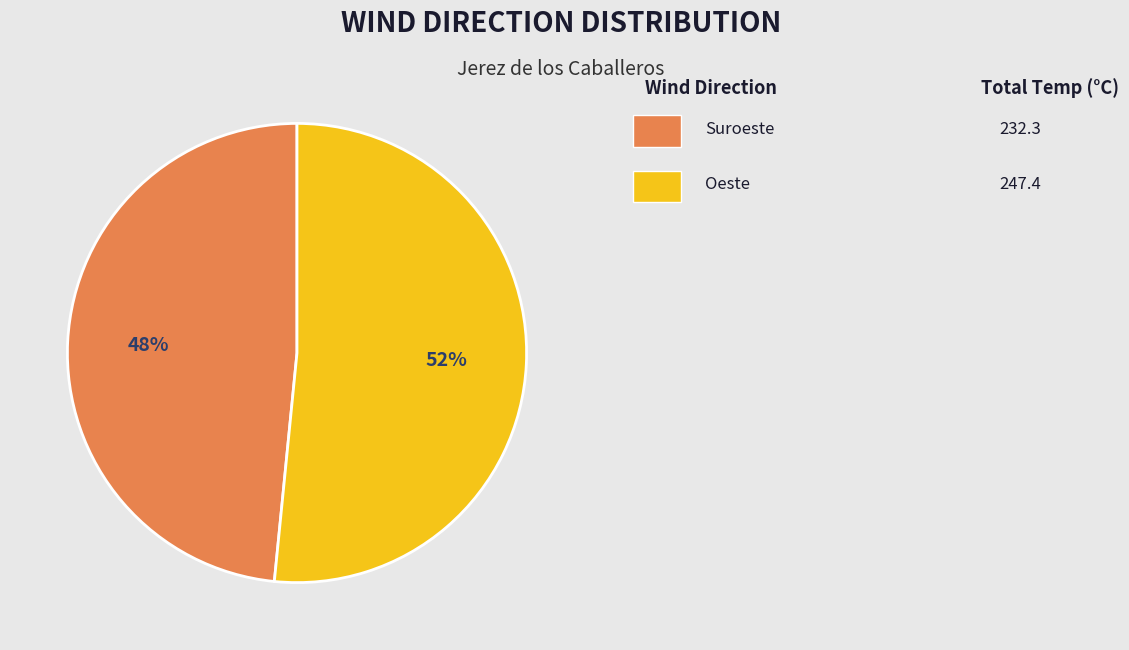

To the nearest percent, what is the average slice percentage?

50%